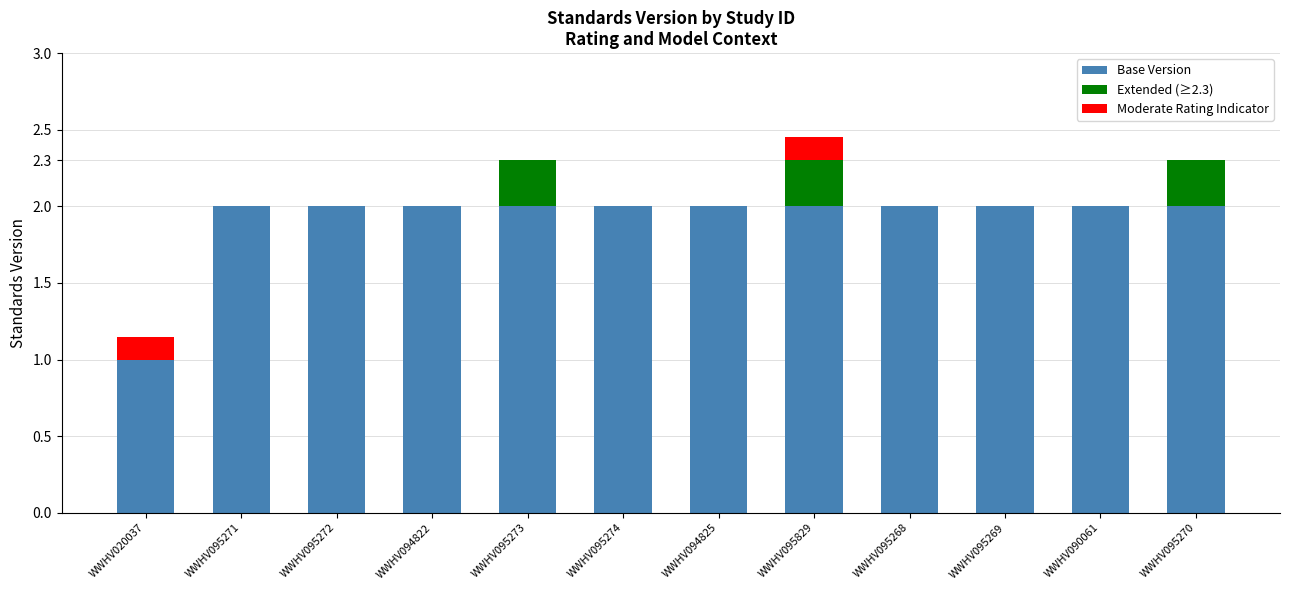

Is it true that Base Version equals 2.7 at WWHV090061?

False